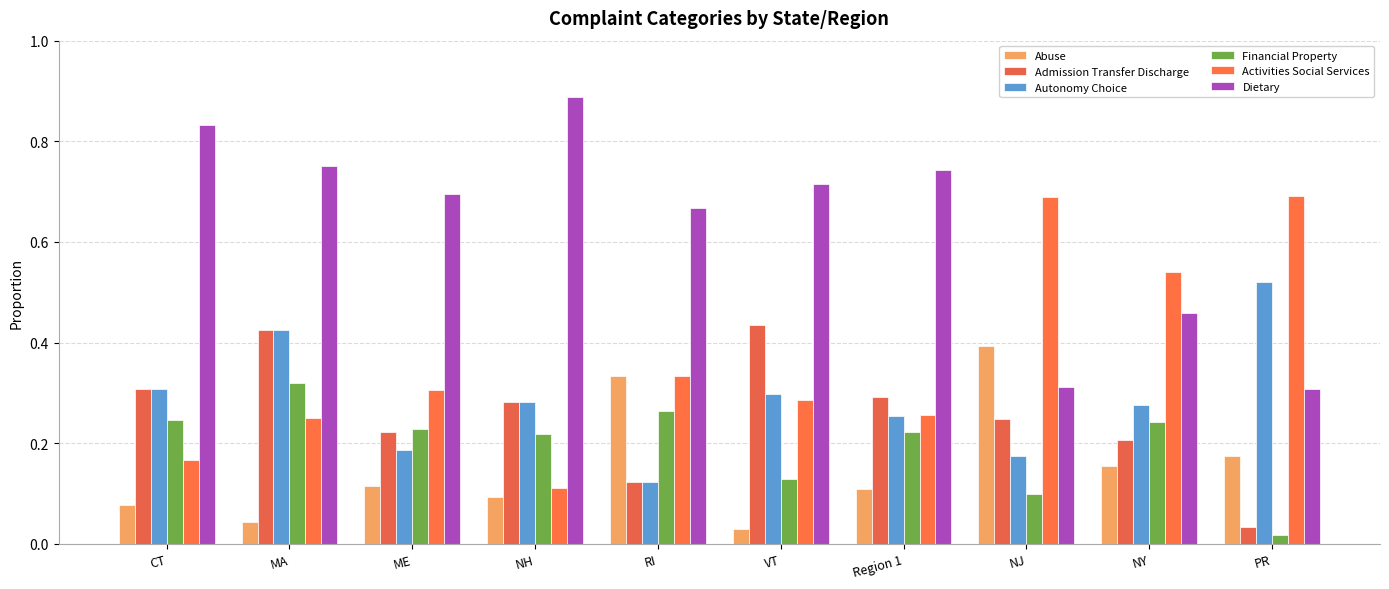

How many bars are there in each group?

6